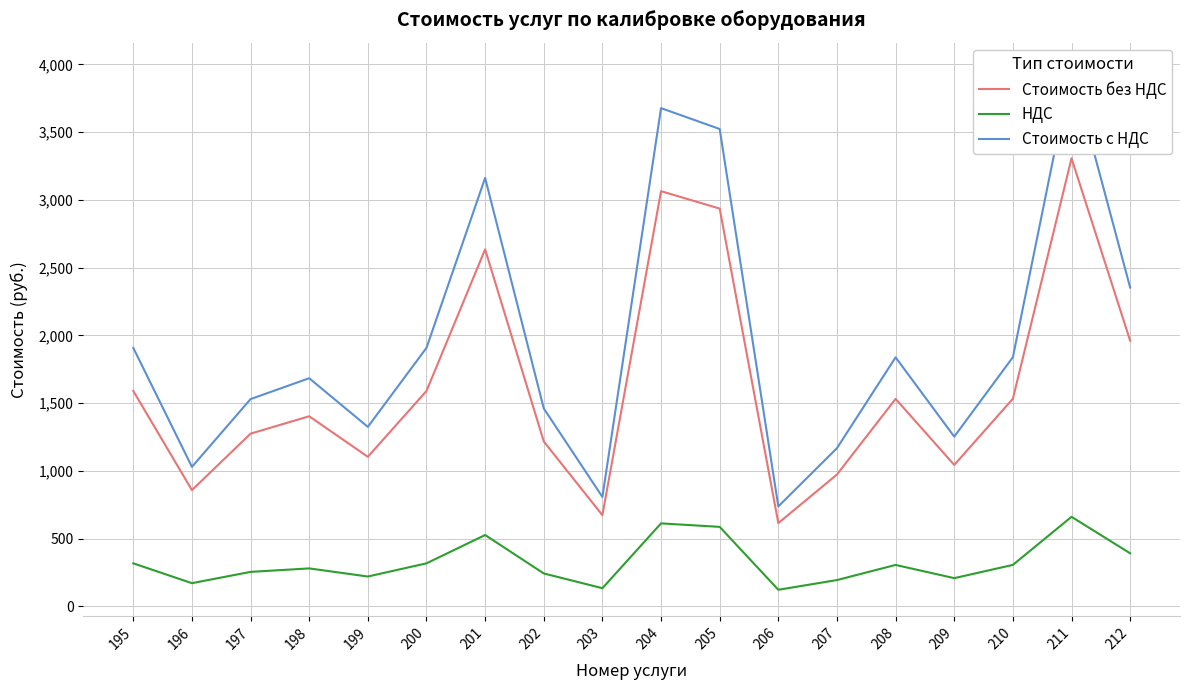

What is the difference between the maximum and minimum values in the НДС series?

538.3